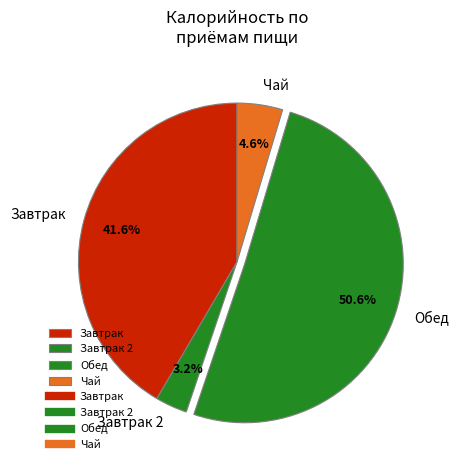

Count the number of slices in the pie.

4